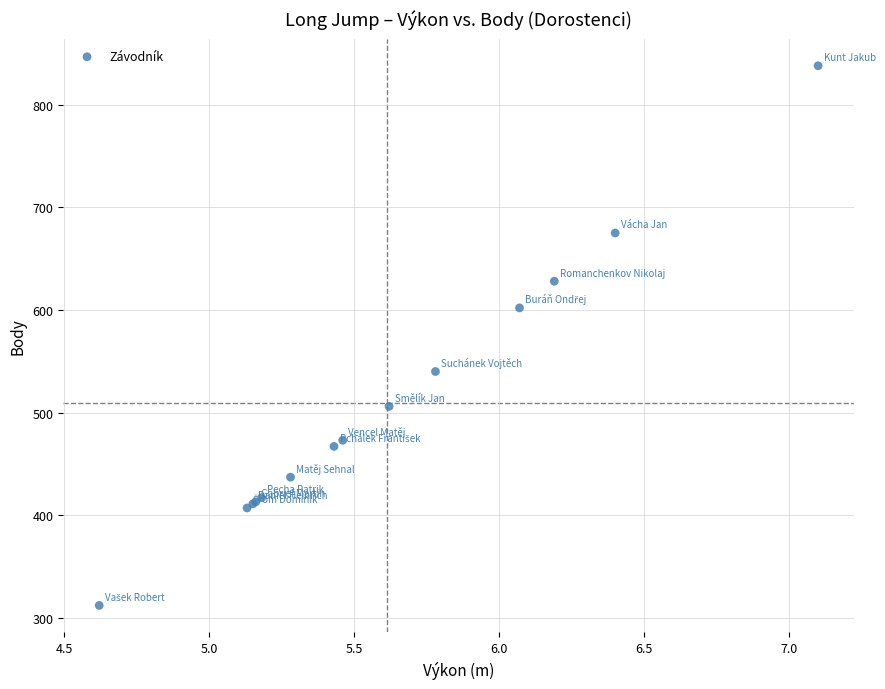

What Y value in the scatter plot is closest to 575?

602